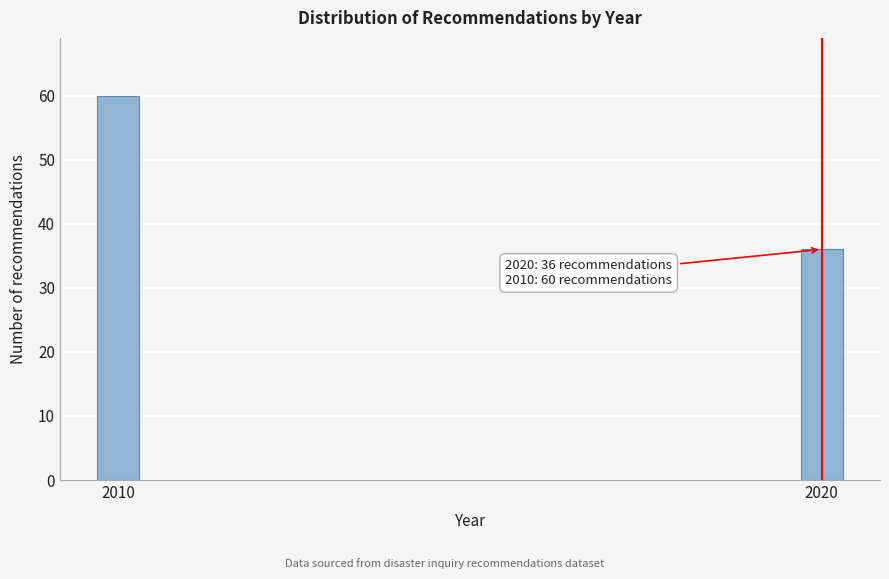

Reading left to right, what are all the values shown in this chart?

60	36